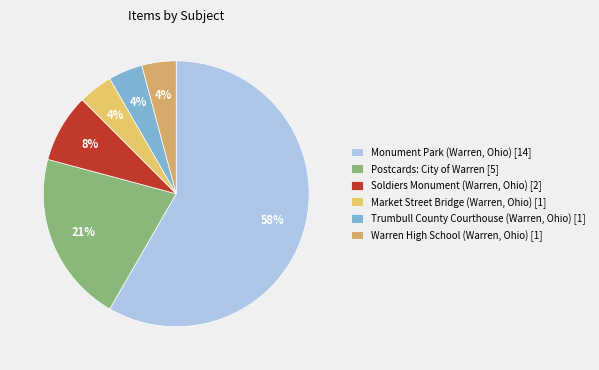

Approximately how many times larger is the value at Soldiers Monument (Warren, Ohio) compared to Trumbull County Courthouse (Warren, Ohio)?

2.0